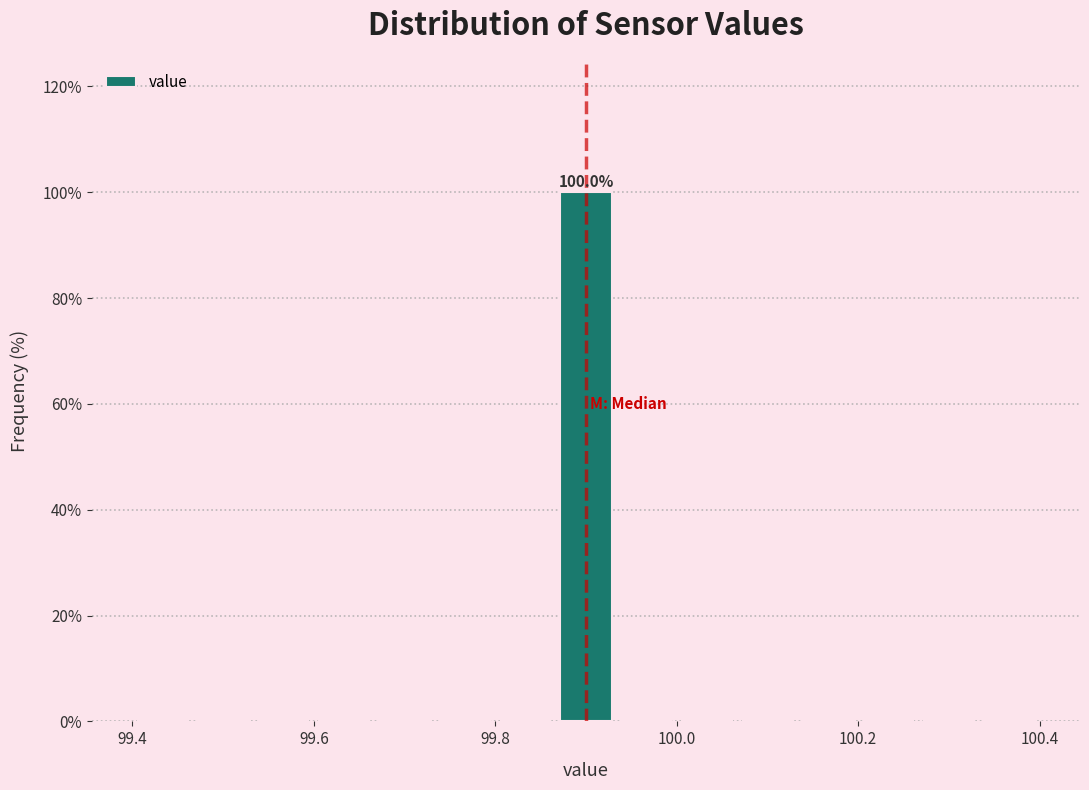

Read against the x-axis, roughly where is the centre of the tallest bar?

99.90